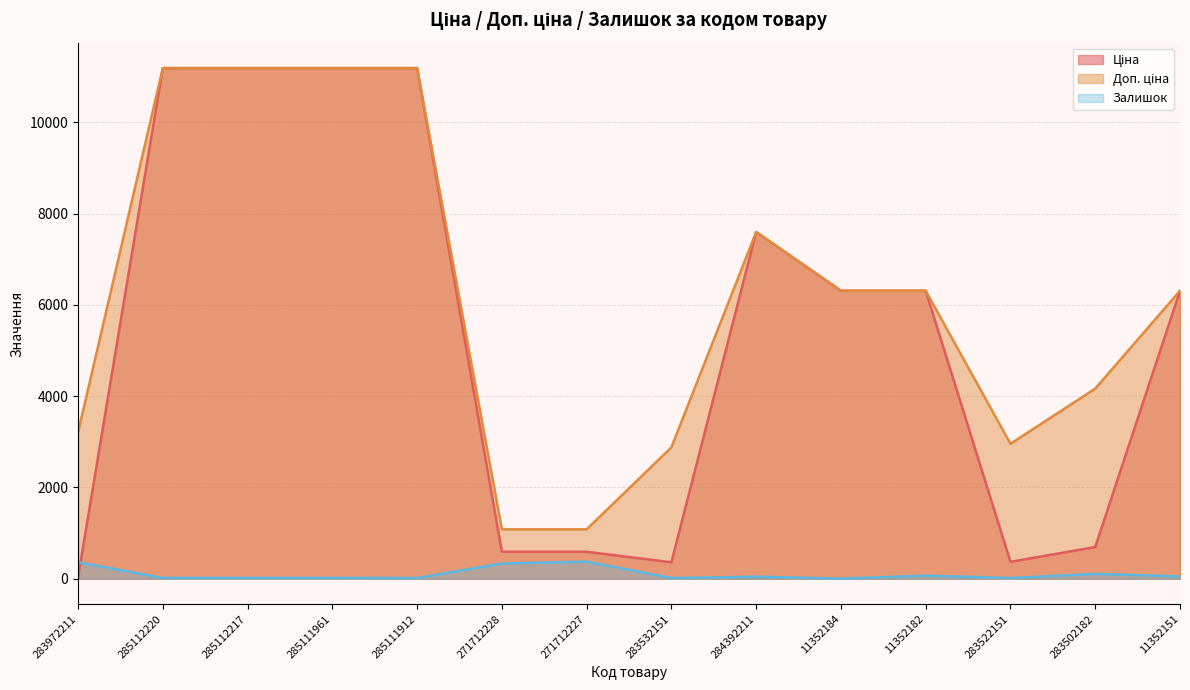

Which category has the lowest value in the Залишок series?

11352184